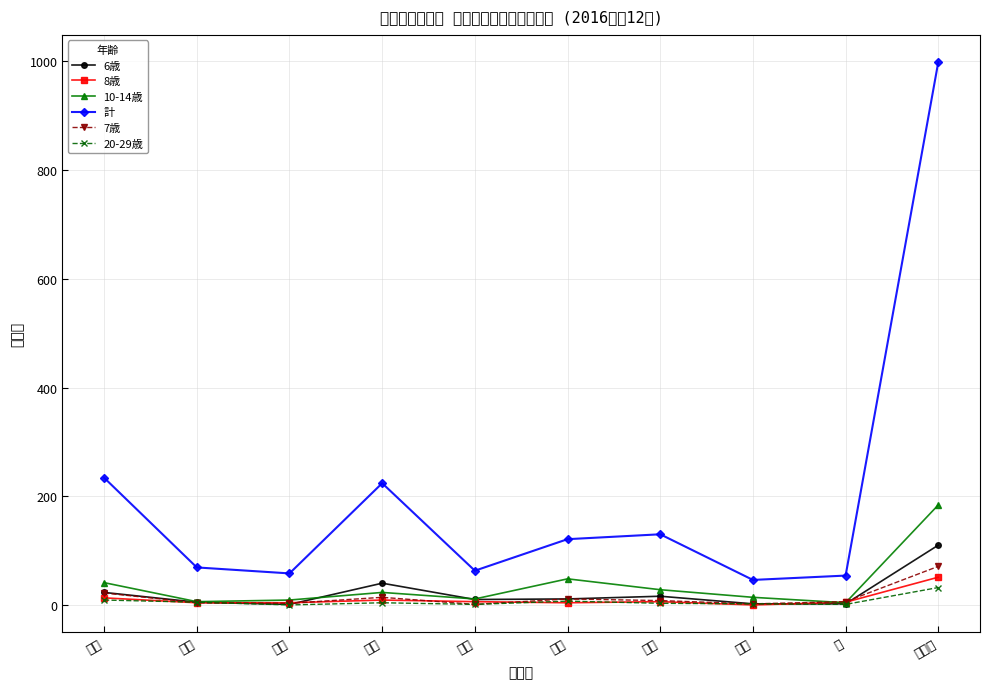

Which series has the widest spread of values?

計